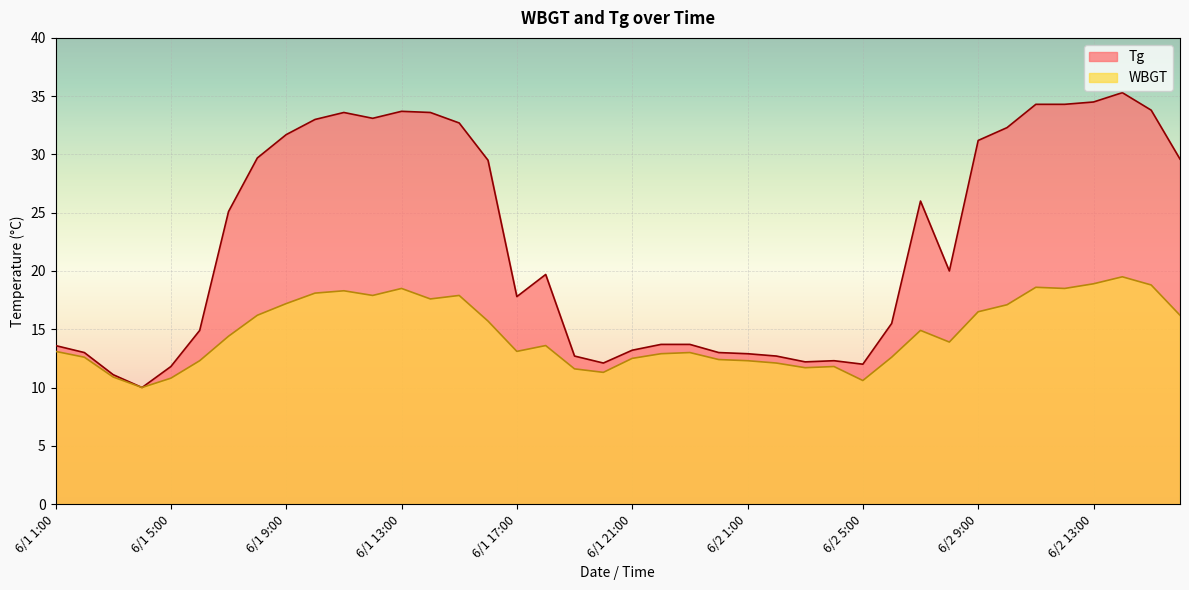

Count the number of data series in this chart.

2